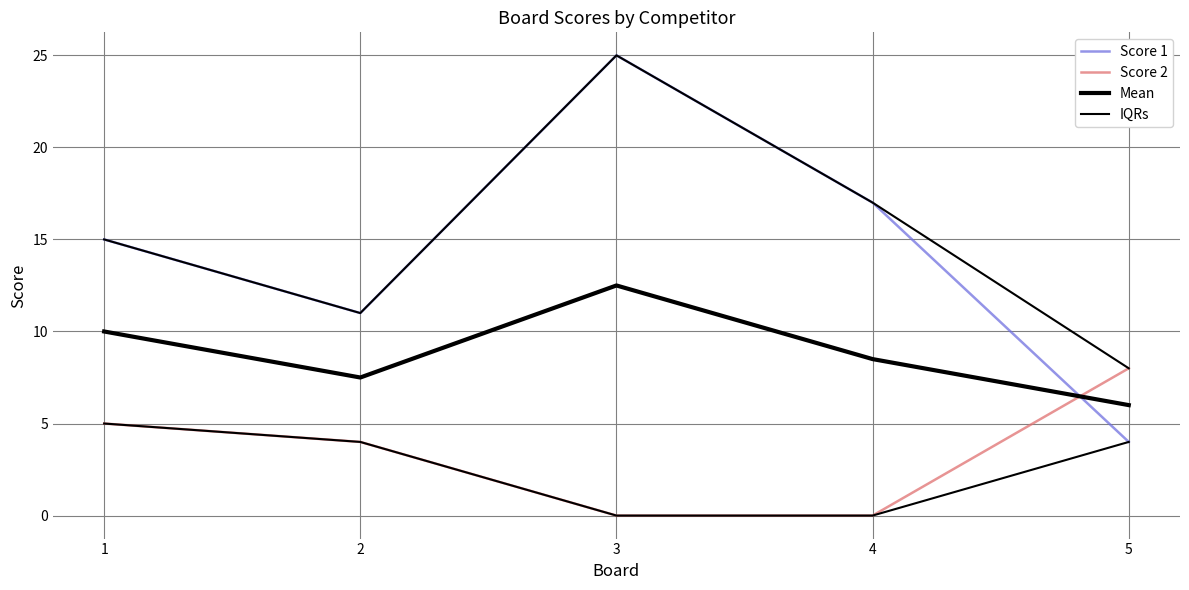

Read the Score 1 value at 2.

11.0